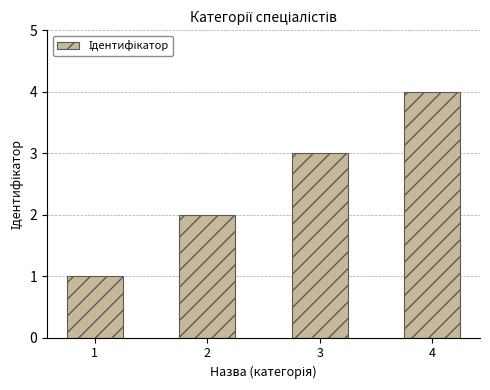

Rank the categories by value from lowest to highest.

1, 2, 3, 4